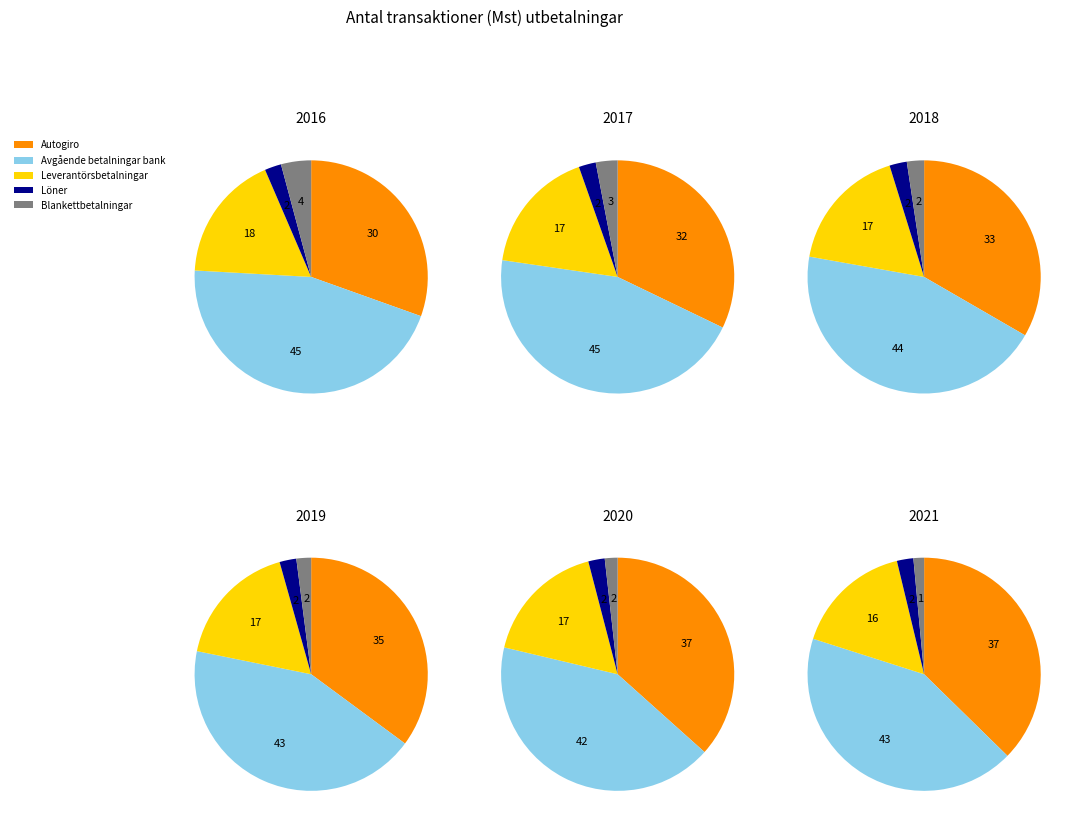

Do 2 and 1 together represent more than half of the pie?

No